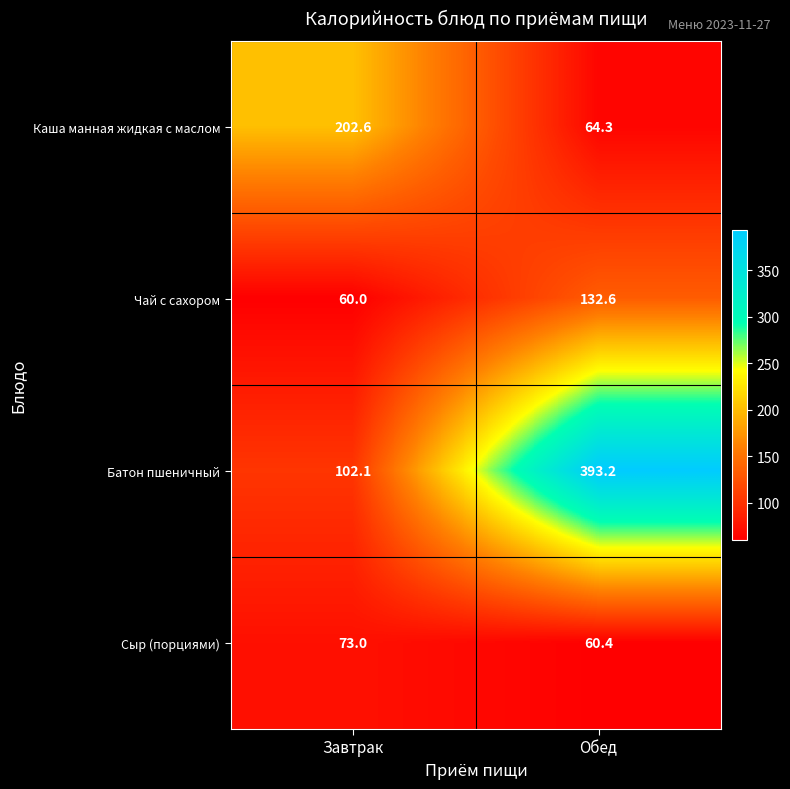

How many data points in Каша манная жидкая с маслом are above 202?

1